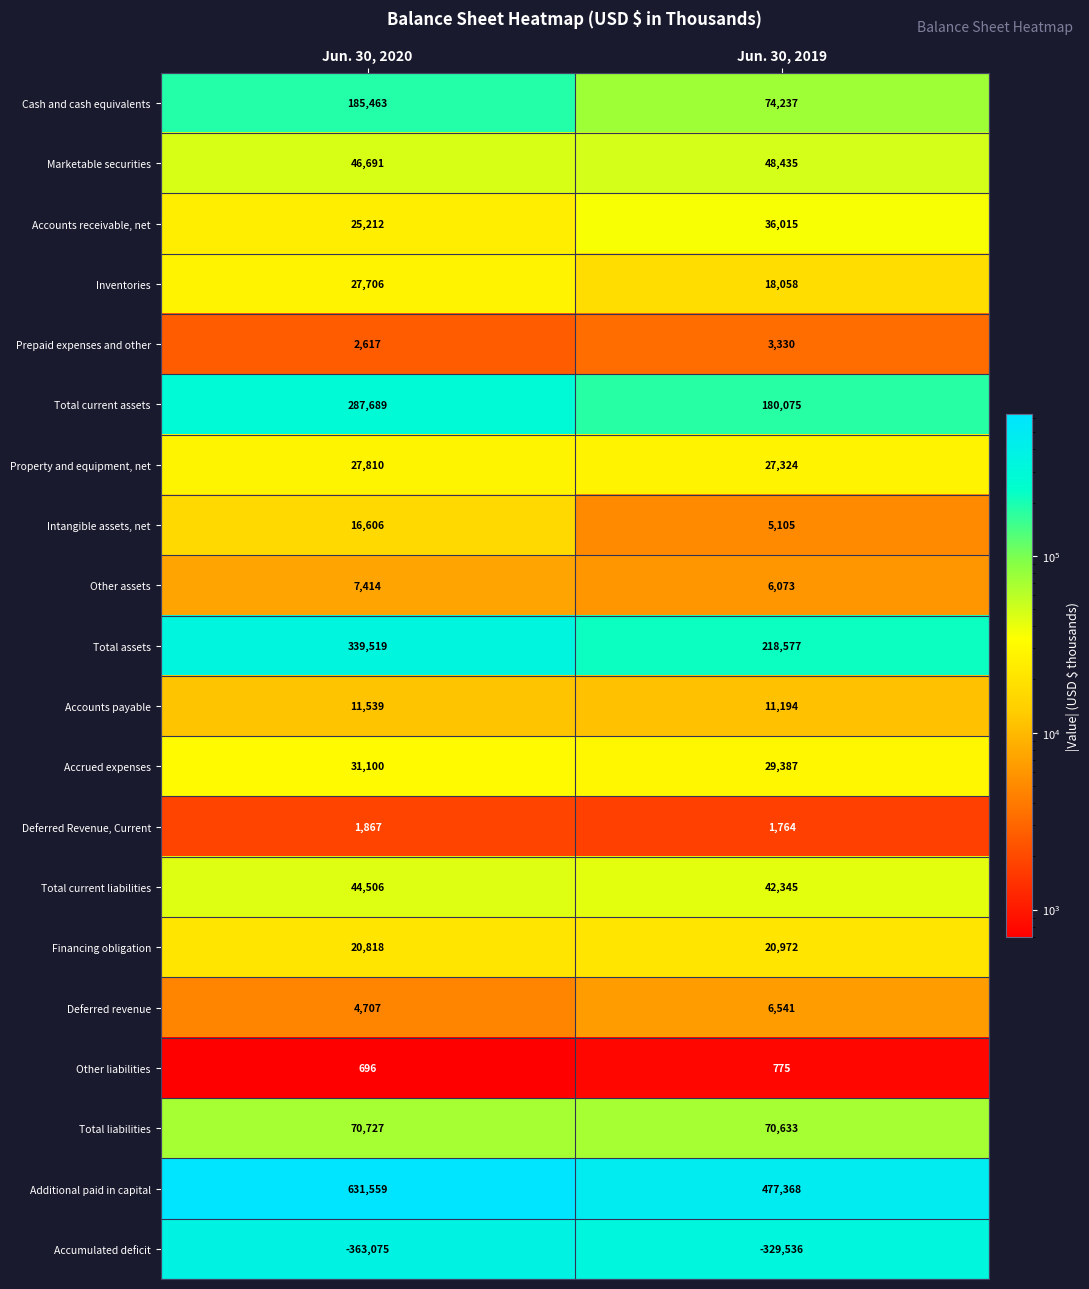

What is the approximate value of Property and equipment, net at Jun. 30, 2019, to the nearest 10?

27320